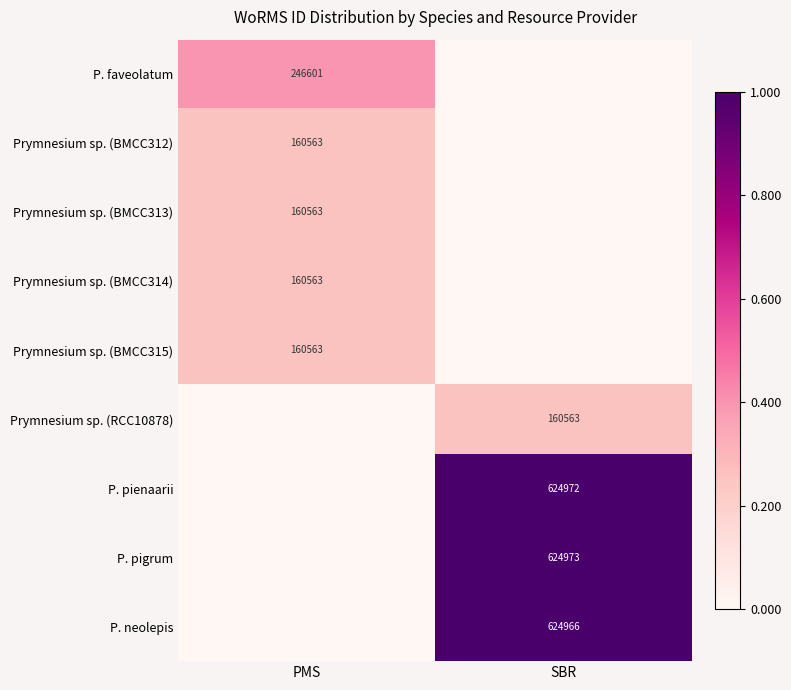

Is it true that Prymnesium sp. (BMCC312) equals 0.4 at PMS?

False